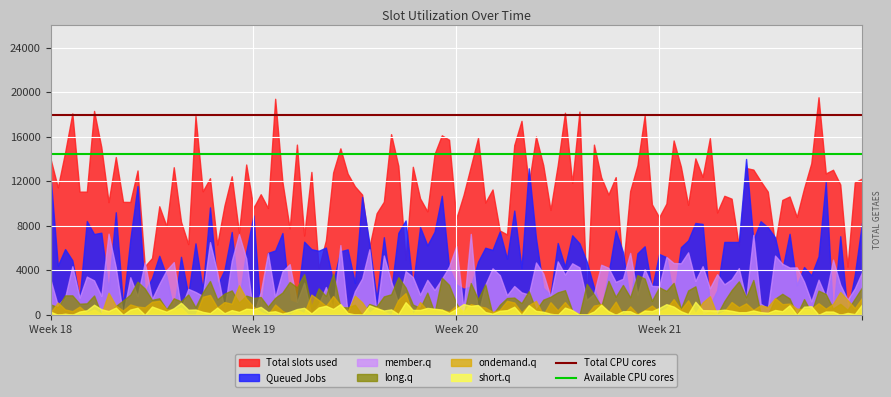

What is the highest value of the Queued Jobs series?

14000.0